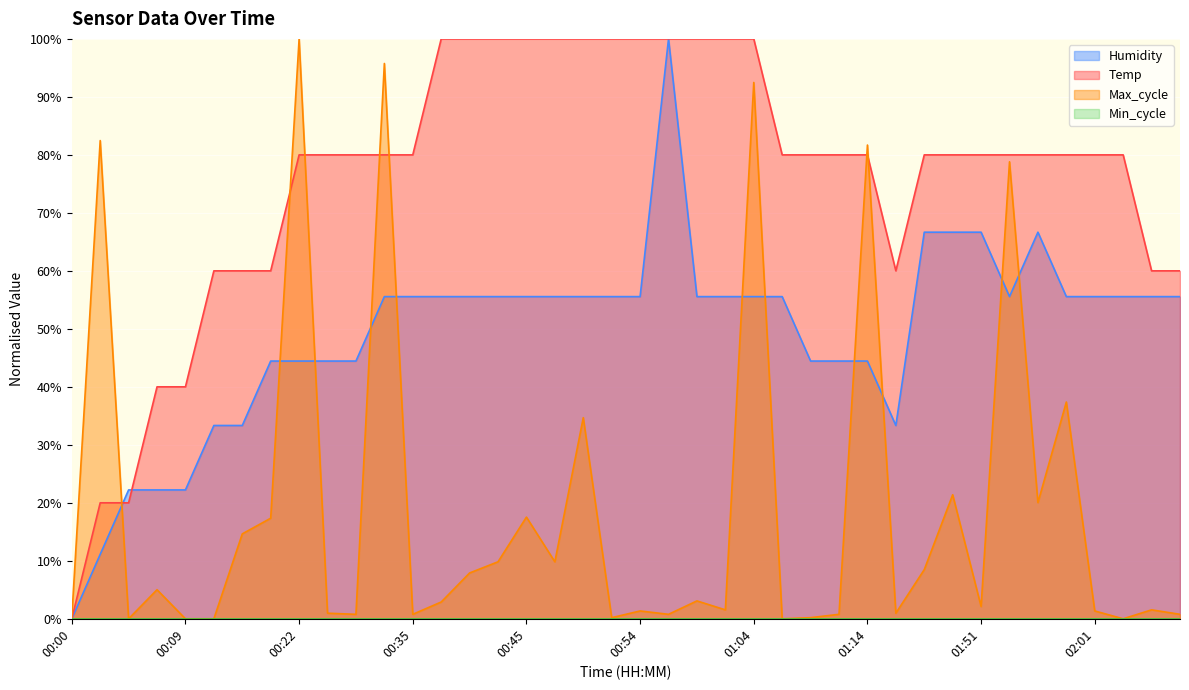

What is the difference between the maximum and minimum values in the Humidity series?

100.0